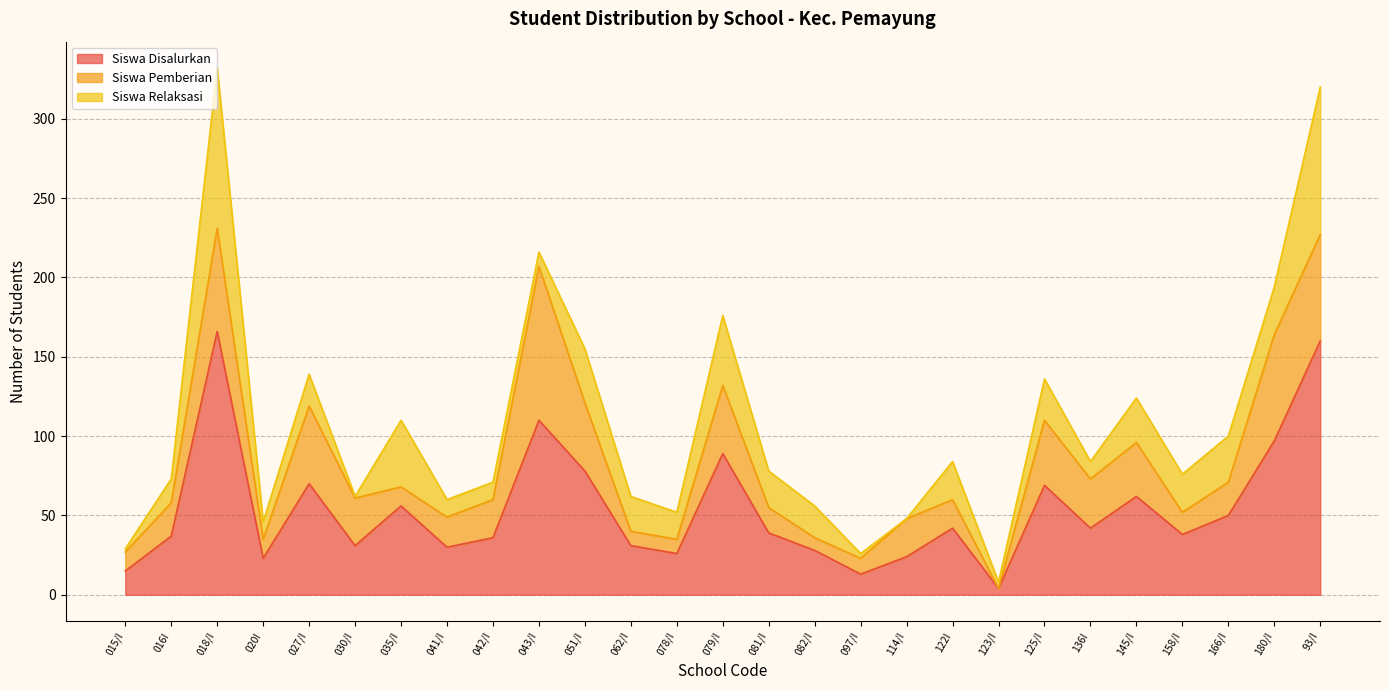

Which category has the lowest value in the Siswa Pemberian series?

123/I